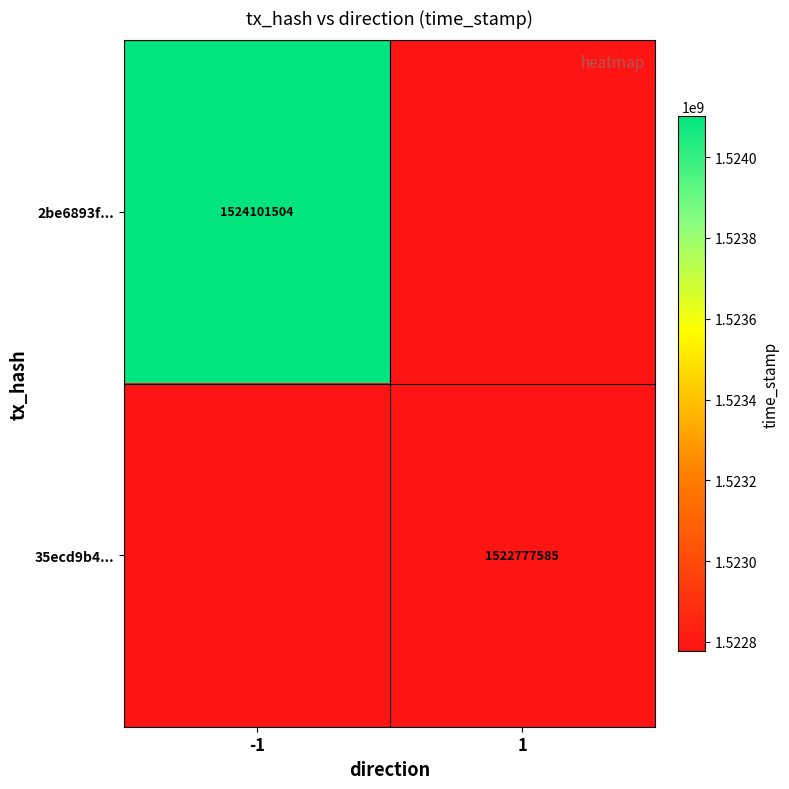

Between 1 and -1, which is larger?

-1